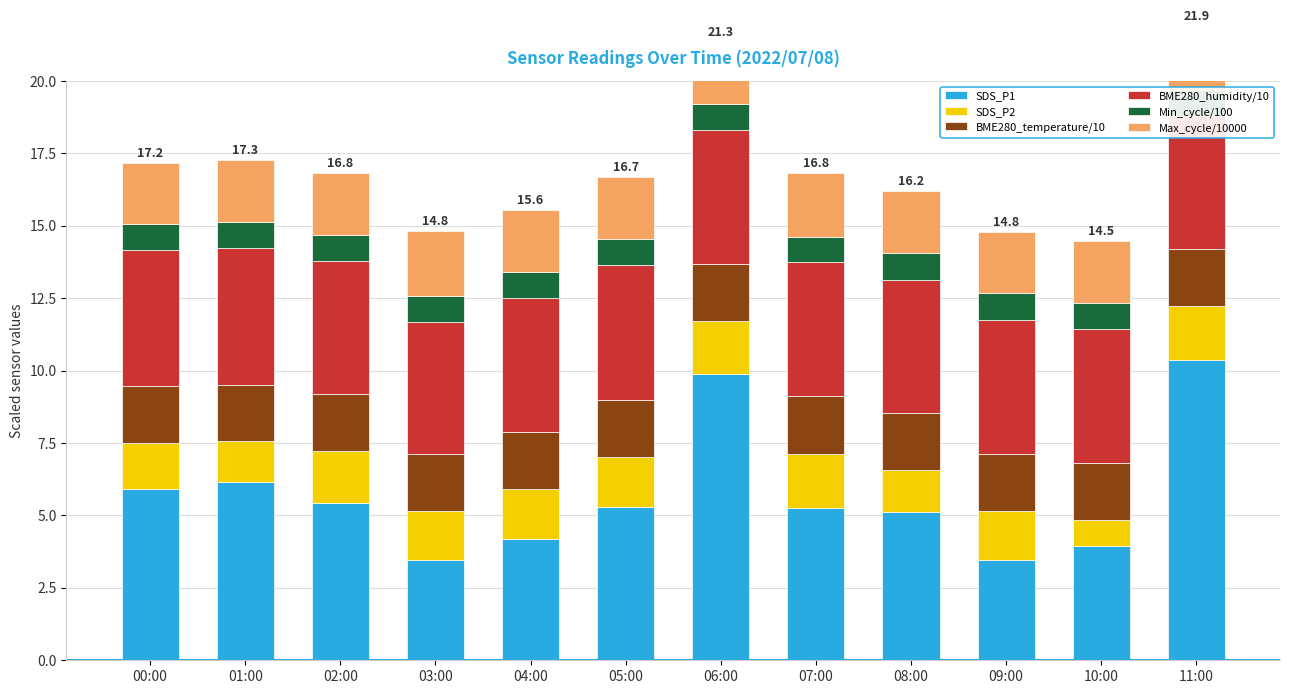

Which series has the largest total across all categories?

SDS_P1